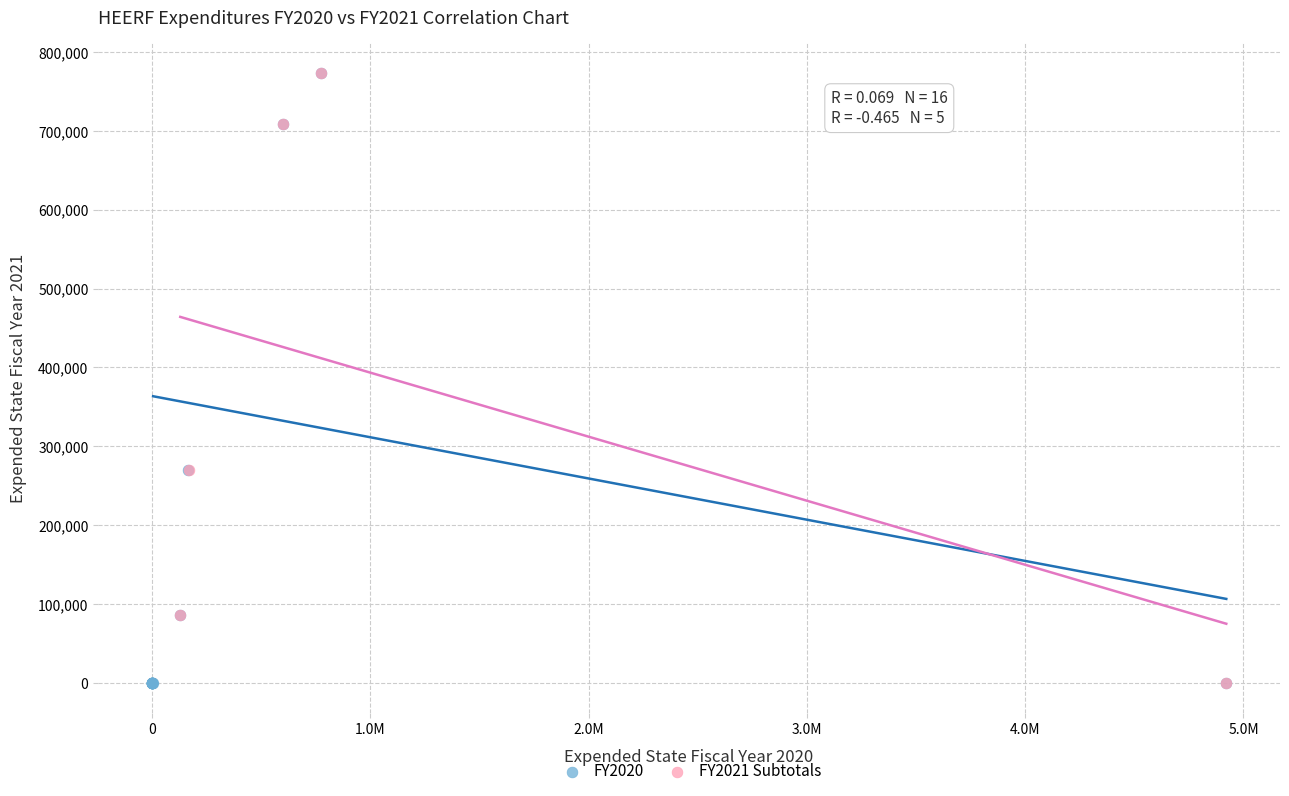

Which series has the widest spread of Y values?

FY2020